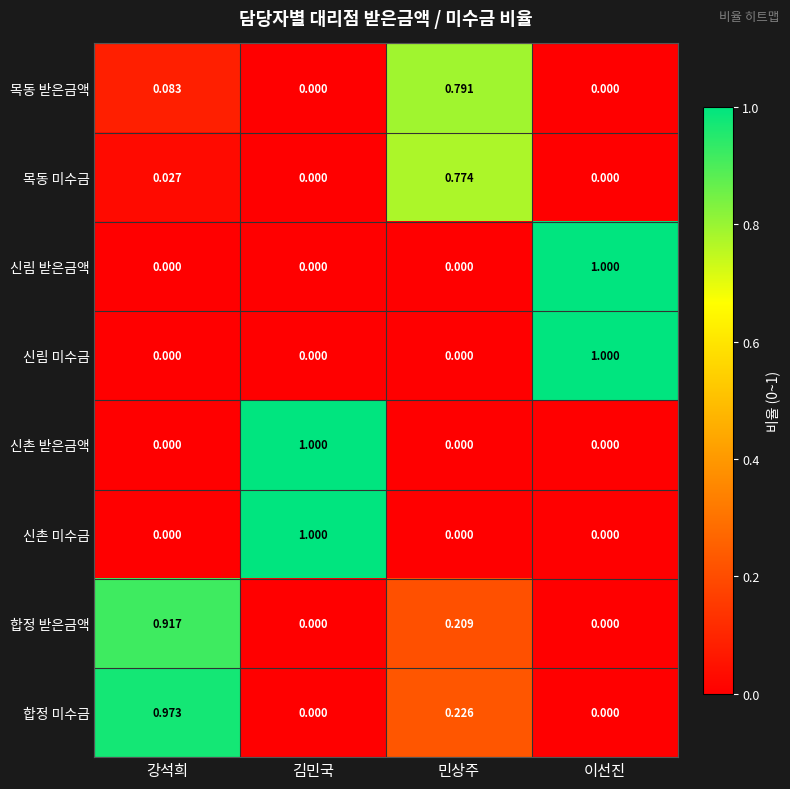

At how many categories does at least one series exceed 0?

4